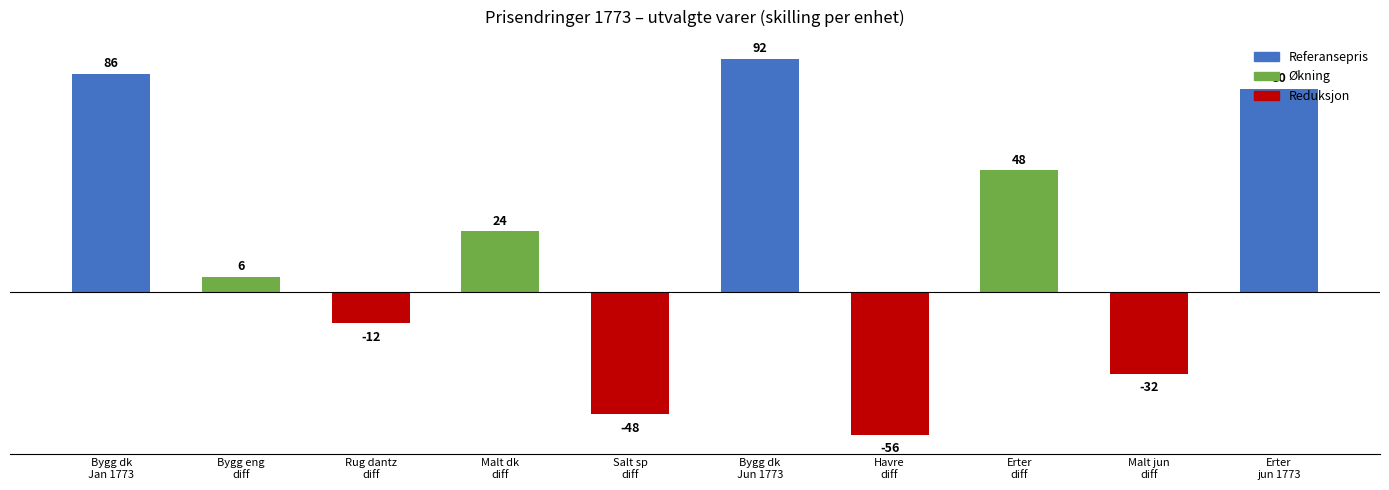

Reading left to right, what are all the values shown in this chart?

86	6	-12	24	-48	92	-56	48	-32	80